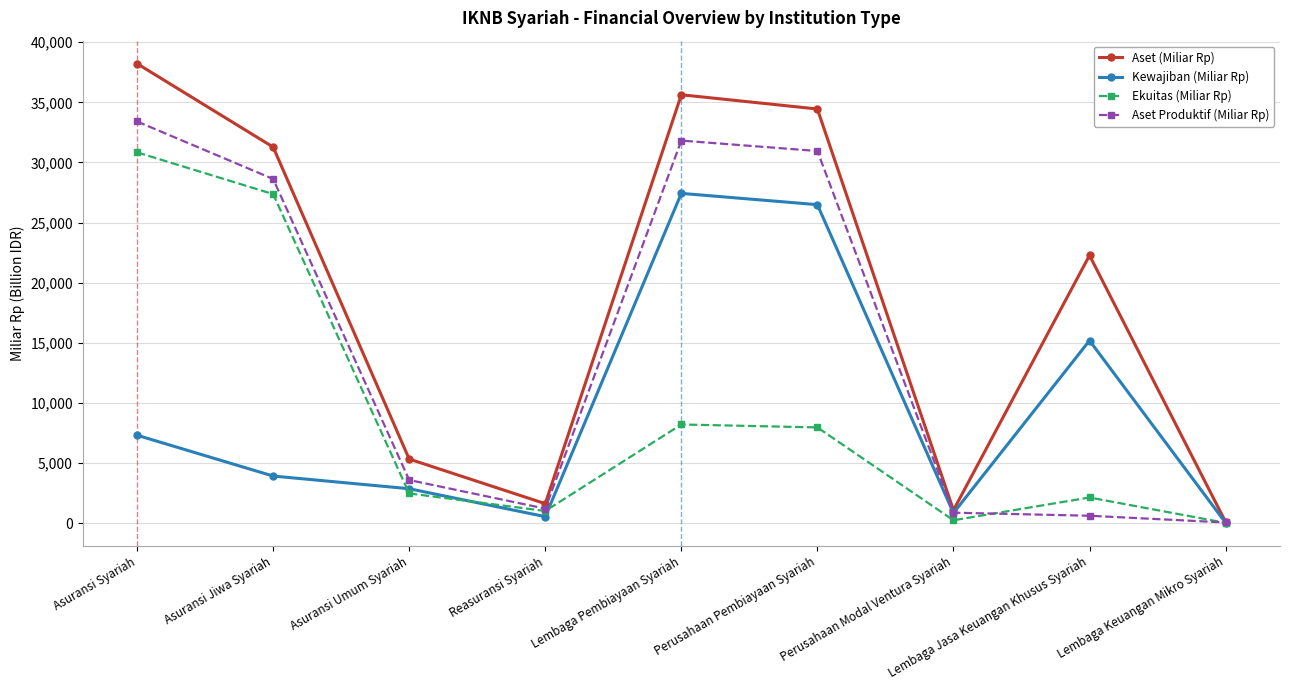

How many lines are shown in the chart?

4